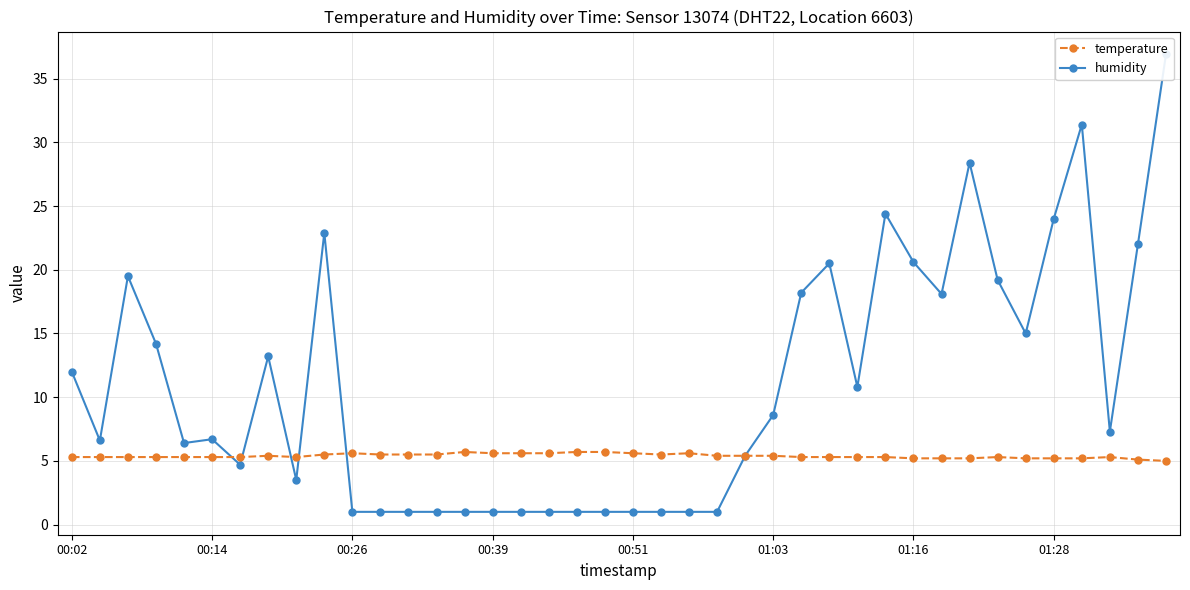

What is the minimum value for temperature?

5.0